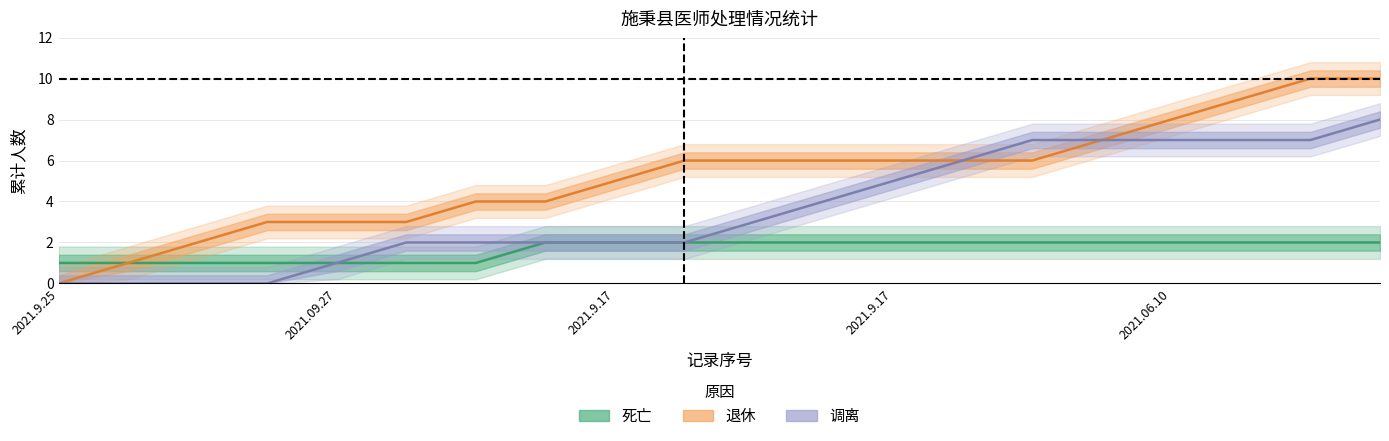

At which label does 退休 reach its minimum?

2021.9.25